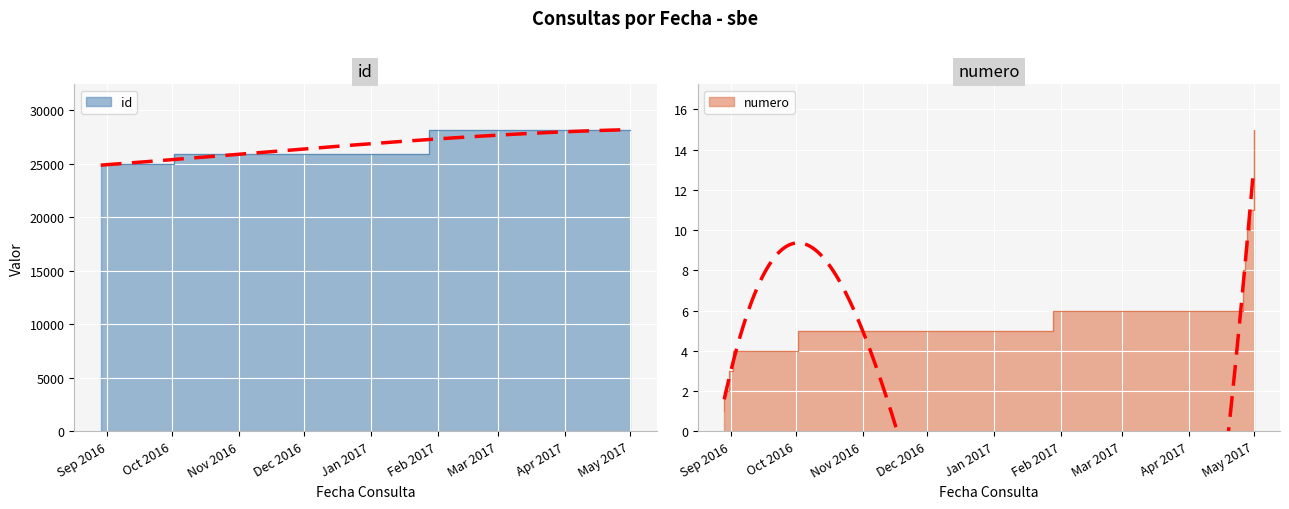

Reading left to right, transcribe all the data shown in this chart.

id: 24838	24839	24916	24917	25864	28137	28138	28139	28160	28161	28162	28163	28164	28165	28166
numero: 1	2	3	4	5	6	7	8	9	10	11	12	13	14	15